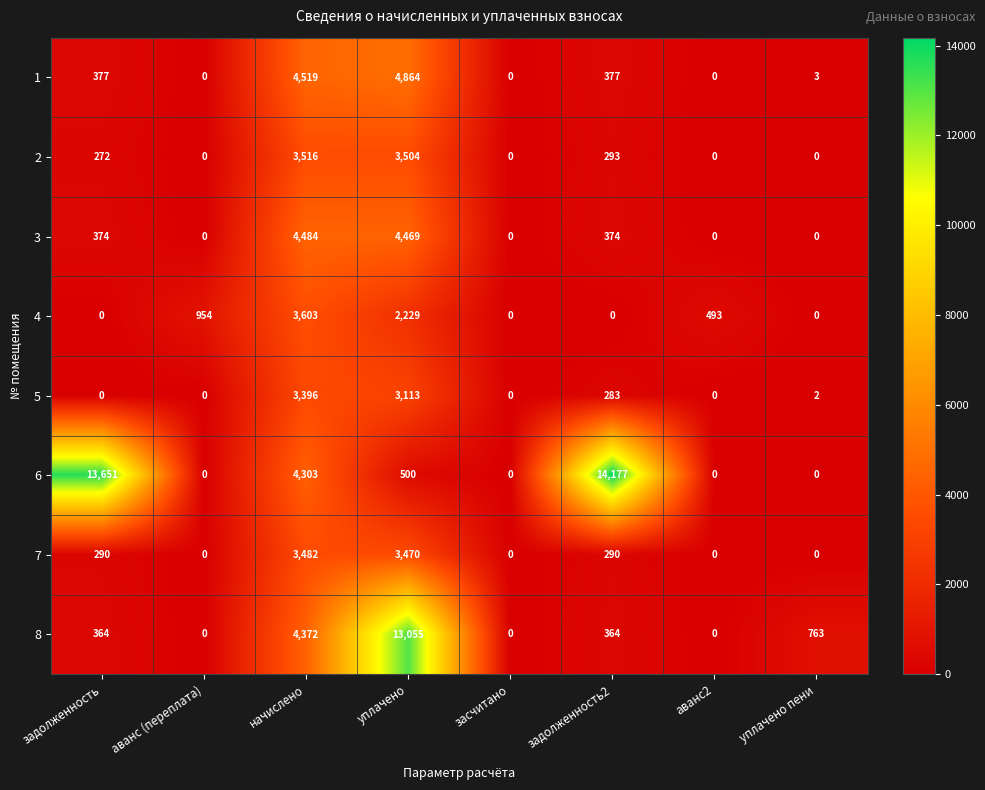

How many categories are shown in the chart?

8